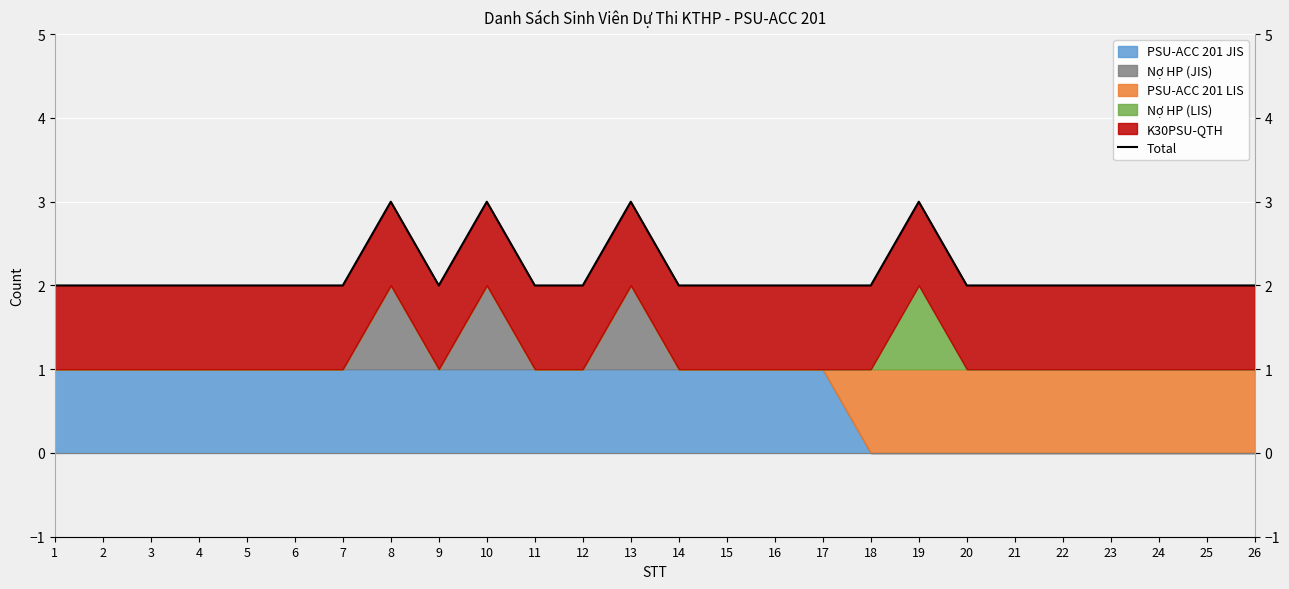

What is the difference between the second highest and minimum values?

1